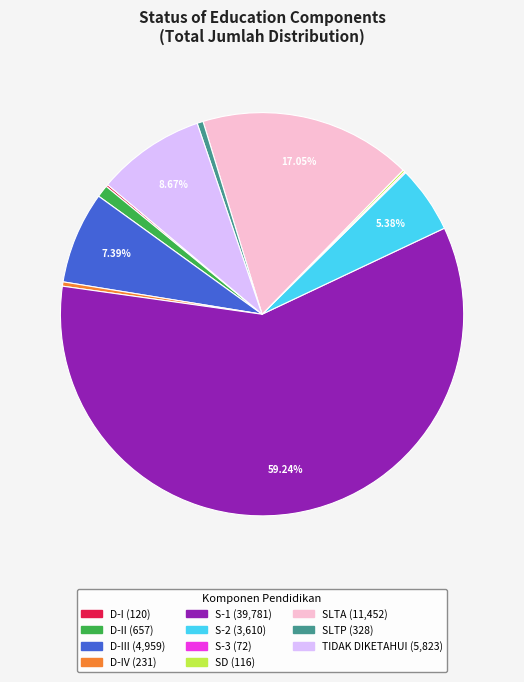

Is there any slice that represents more than half of the pie?

Yes